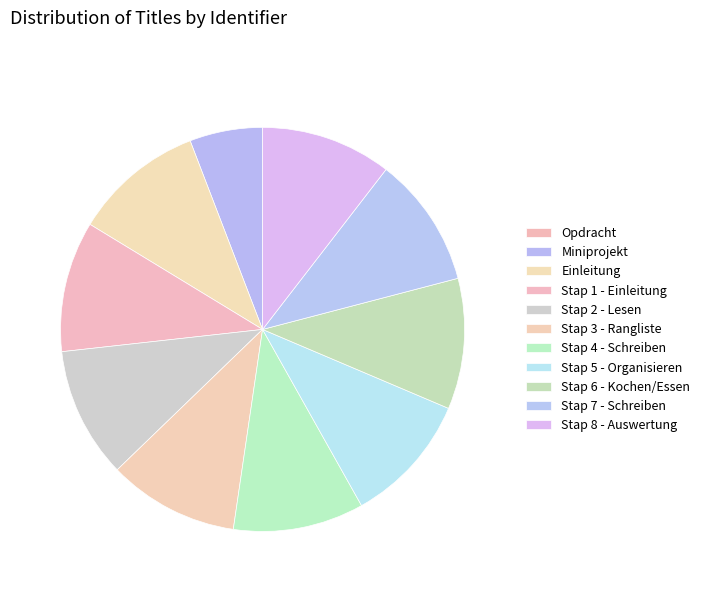

The Stap 8 - Auswertung slice represents 22% of the pie. True or false?

False